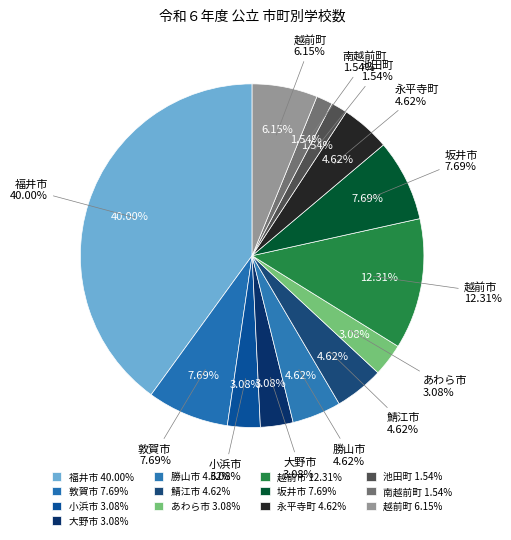

What percentage is the 池田町 slice, to the nearest percent?

2%